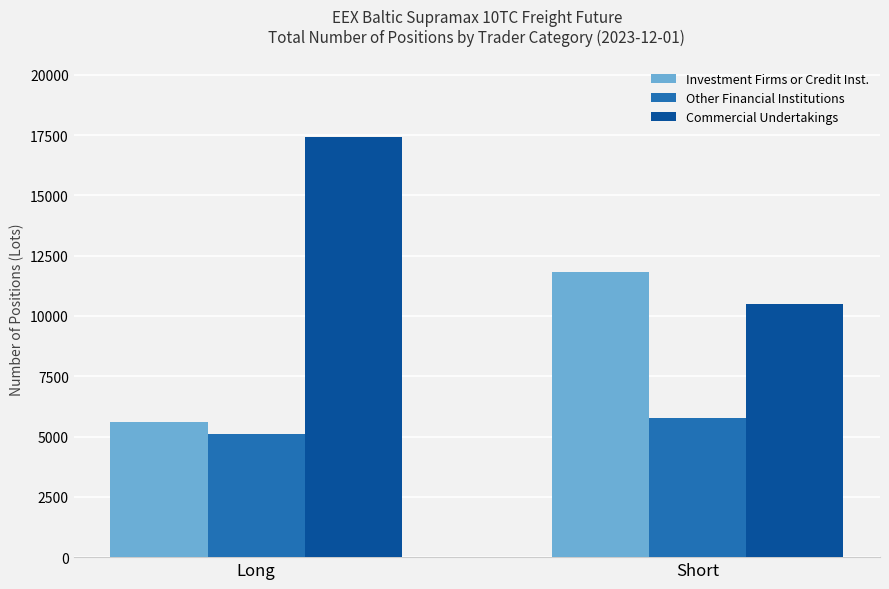

Which series has the largest total across all categories?

Commercial Undertakings